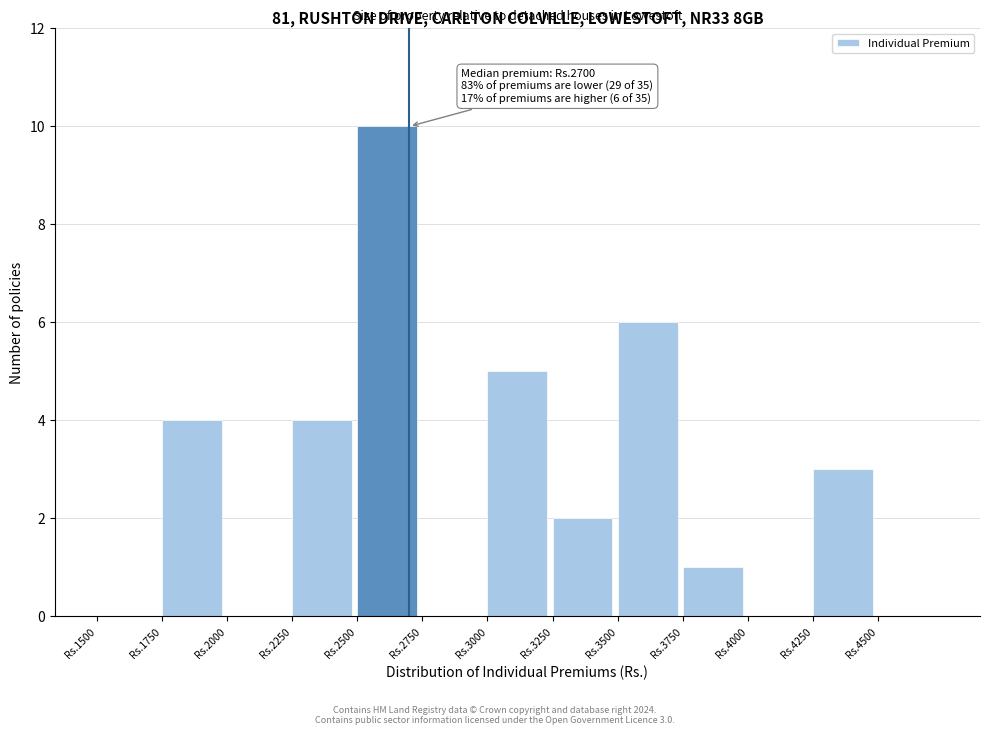

Reading left to right, what are all the values shown in this chart?

Rs.1500=0	Rs.1750=4	Rs.2000=0	Rs.2250=4	Rs.2500=10	Rs.2750=0	Rs.3000=5	Rs.3250=2	Rs.3500=6	Rs.3750=1	Rs.4000=0	Rs.4250=3	Rs.4500=0